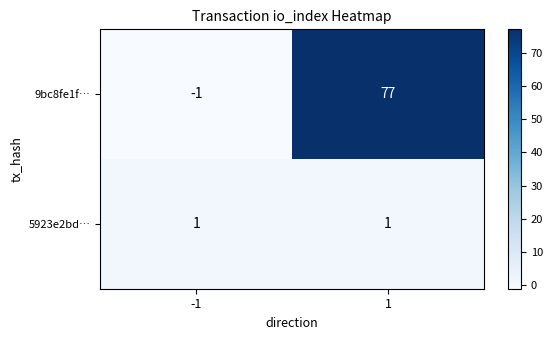

Rank the series at 1 from highest to lowest value.

9bc8fe1f…, 5923e2bd…